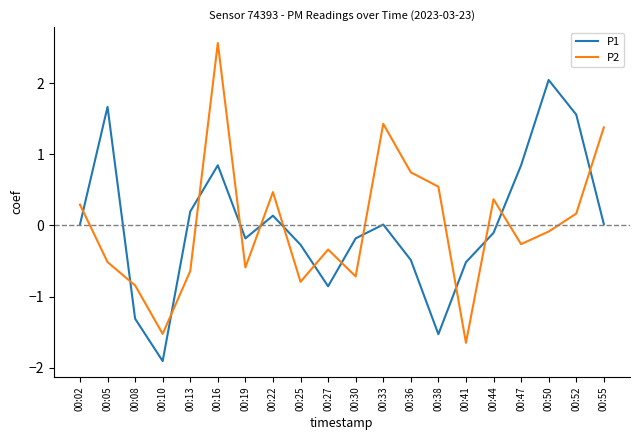

How many values in P2 are above zero?

9